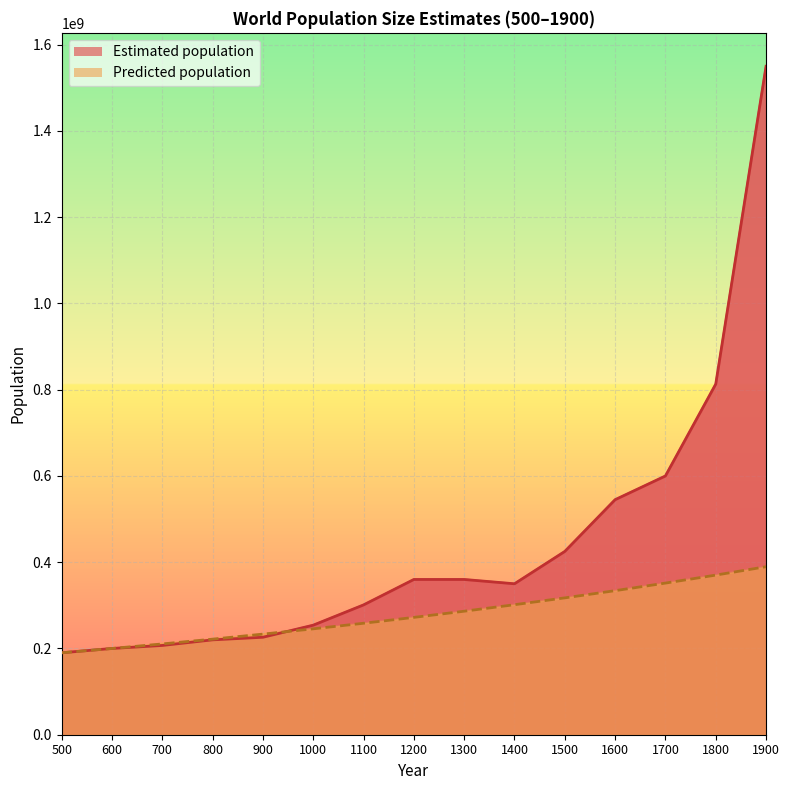

Read the Estimated population value at 1700, to the nearest 10.

600000000